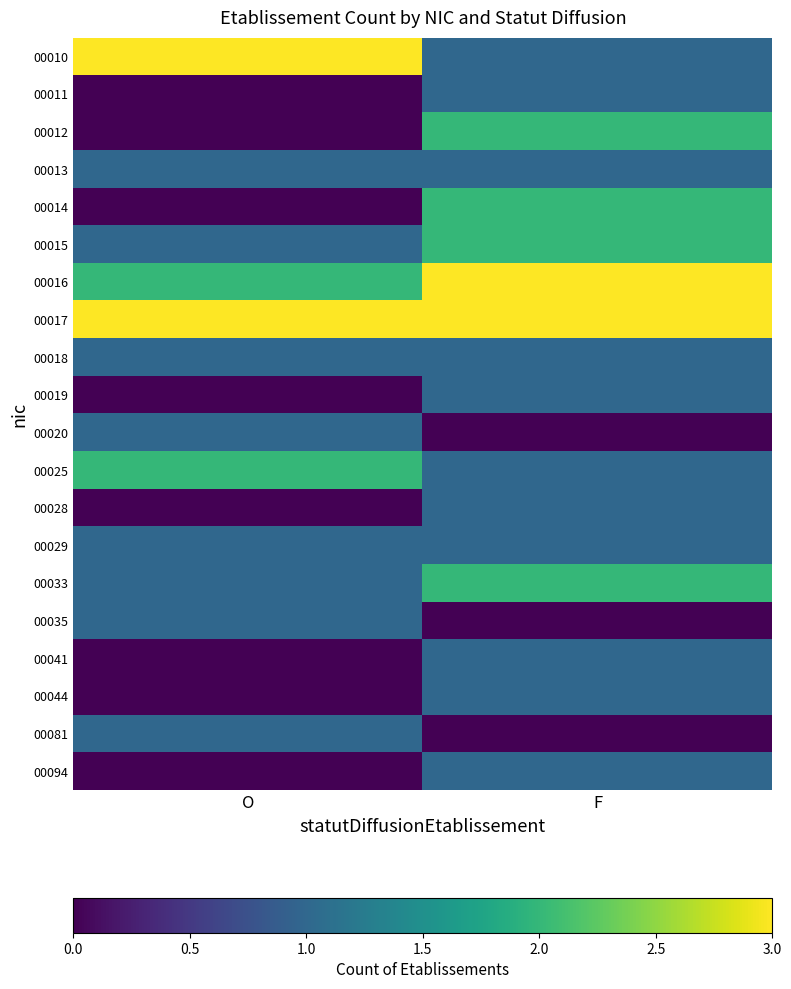

Reading left to right, what are all the values shown in this chart?

00010: O=3	F=1
00011: O=0	F=1
00012: O=0	F=2
00013: O=1	F=1
00014: O=0	F=2
00015: O=1	F=2
00016: O=2	F=3
00017: O=3	F=3
00018: O=1	F=1
00019: O=0	F=1
00020: O=1	F=0
00025: O=2	F=1
00028: O=0	F=1
00029: O=1	F=1
00033: O=1	F=2
00035: O=1	F=0
00041: O=0	F=1
00044: O=0	F=1
00081: O=1	F=0
00094: O=0	F=1